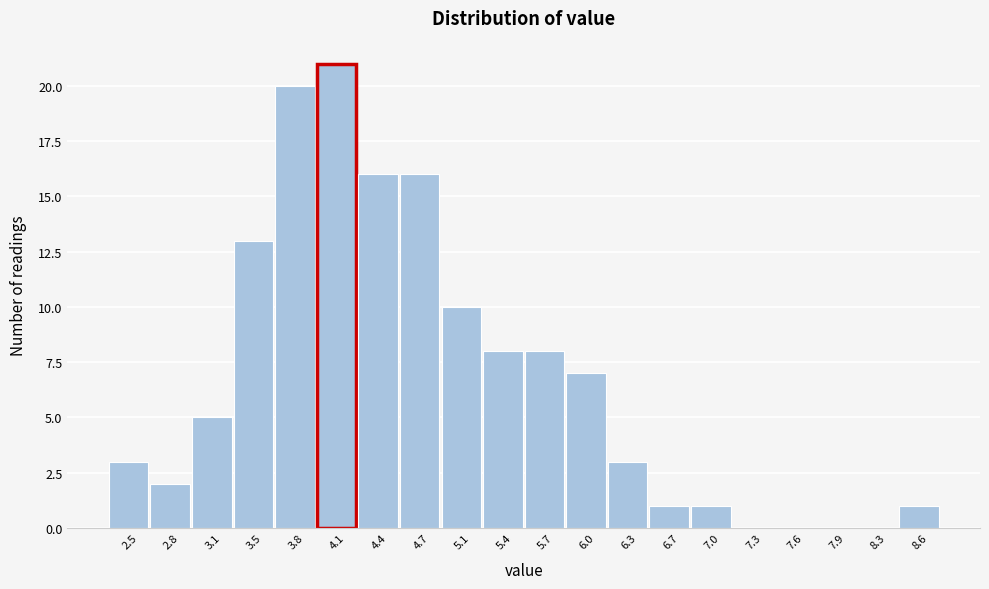

Reading left to right, extract all data points from this chart.

2.5=3	2.8=2	3.1=5	3.5=13	3.8=20	4.1=21	4.4=16	4.7=16	5.1=10	5.4=8	5.7=8	6.0=7	6.3=3	6.7=1	7.0=1	7.3=0	7.6=0	7.9=0	8.3=0	8.6=1